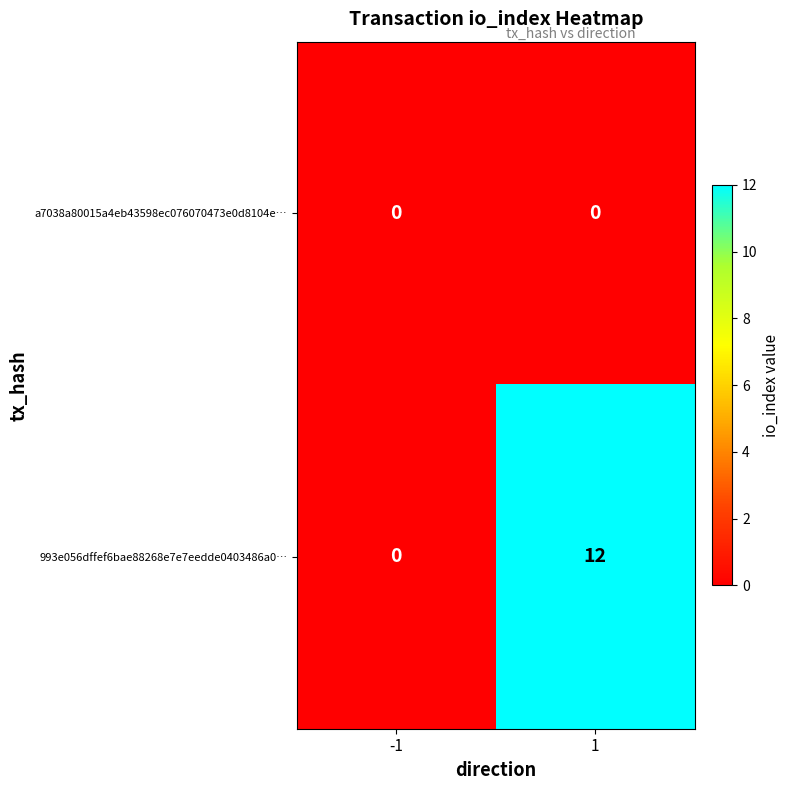

Rank the series by their maximum value, from highest to lowest.

993e056dffef6bae88268e7e7eedde0403486a0…, a7038a80015a4eb43598ec076070473e0d8104e…